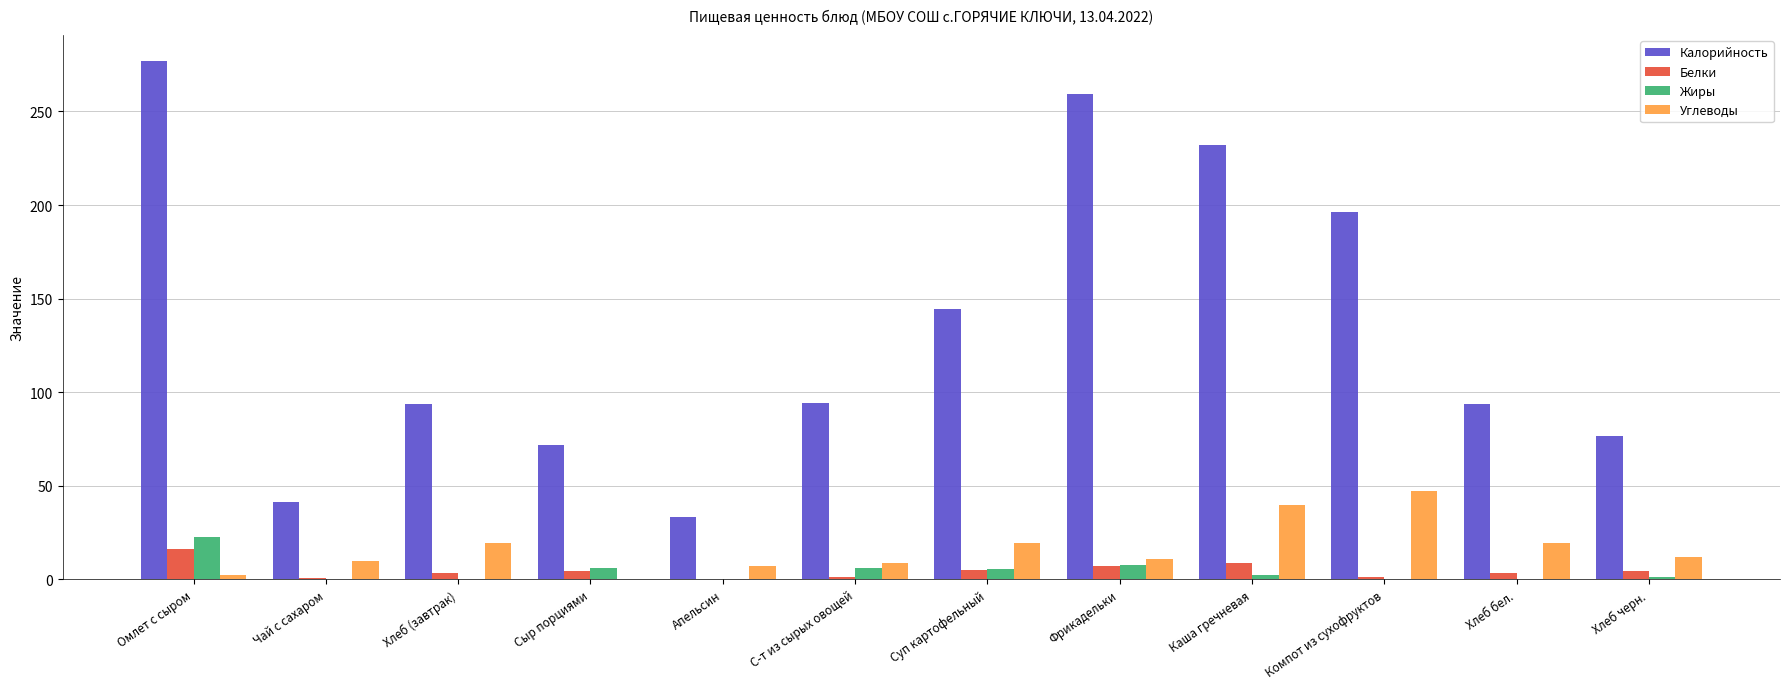

At which category is the sum across all series the highest?

Омлет с сыром